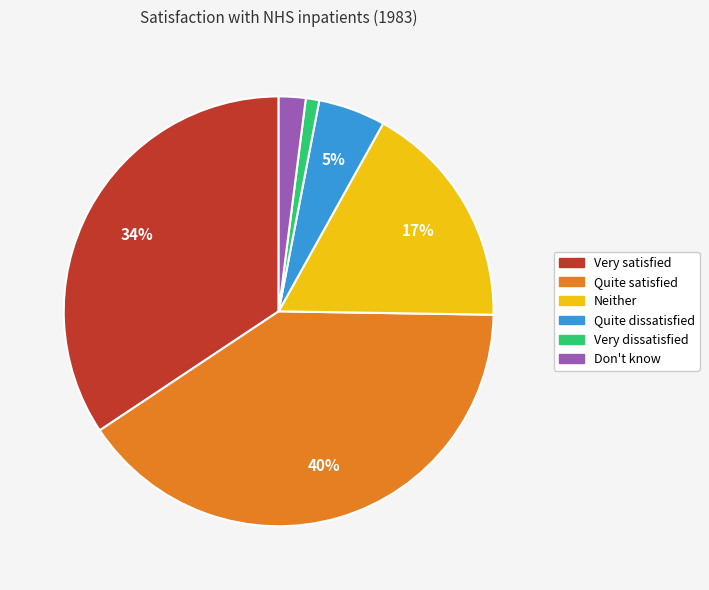

To the nearest percent, what is the combined percentage of Quite dissatisfied and Quite satisfied?

45%